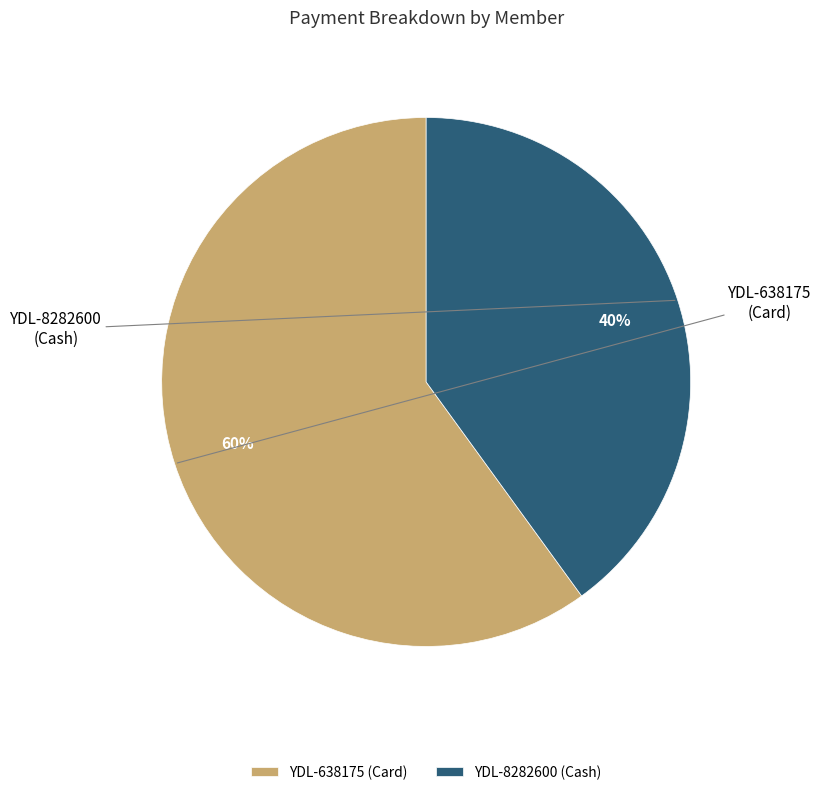

Which has a higher value, YDL-638175 (Card) or YDL-8282600 (Cash)?

YDL-638175 (Card)